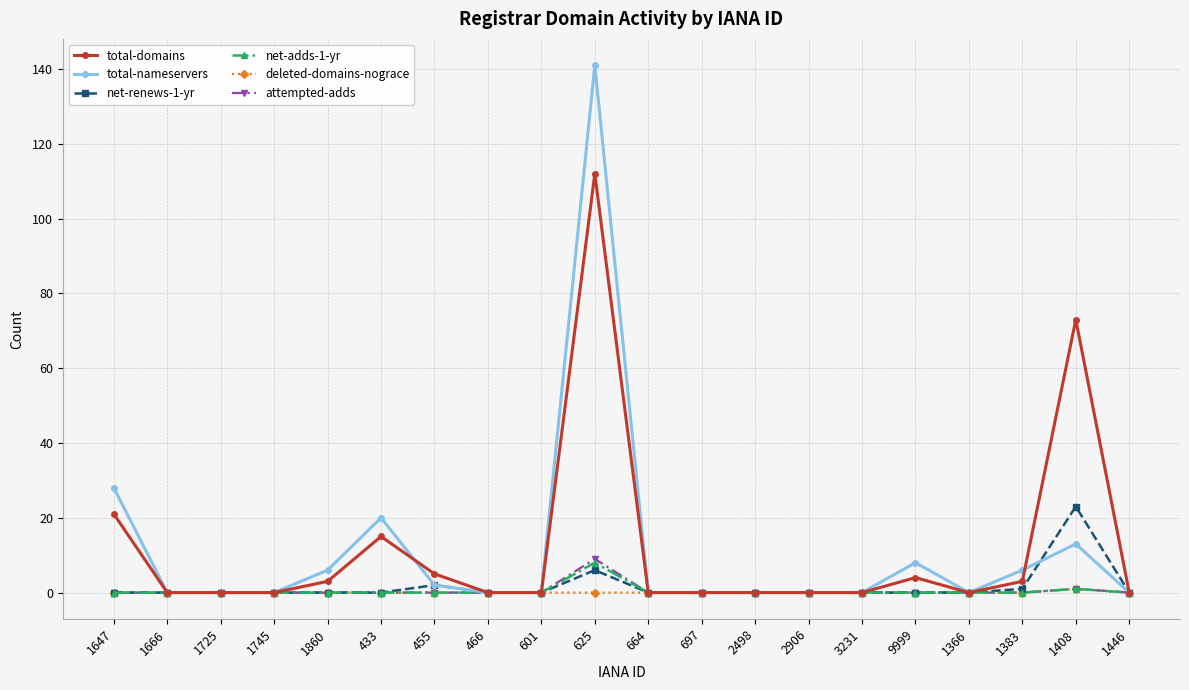

What is the label of the 9th point from the right?

697